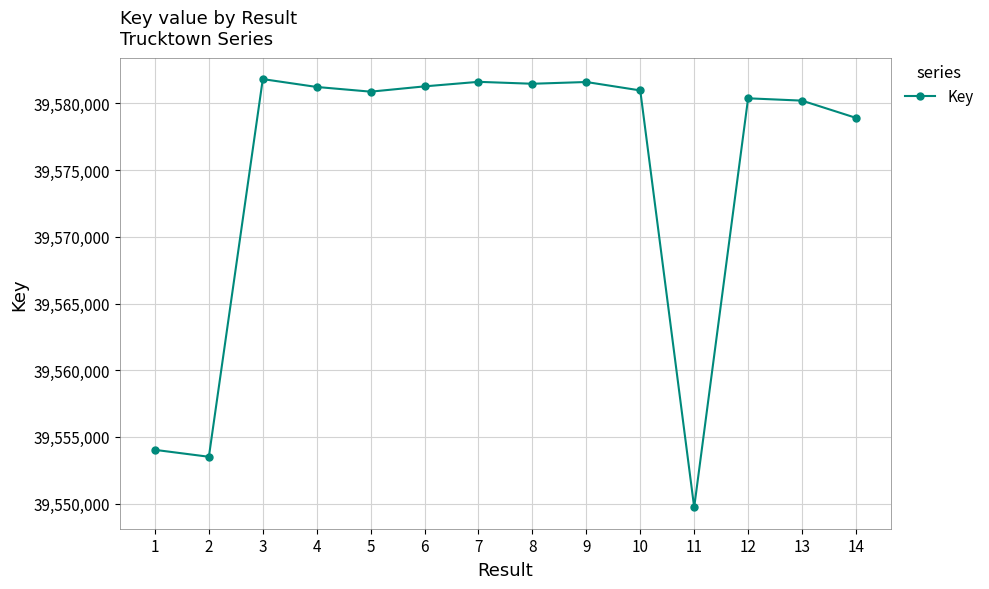

What is the sum of the values at 7 and 8?

79163090